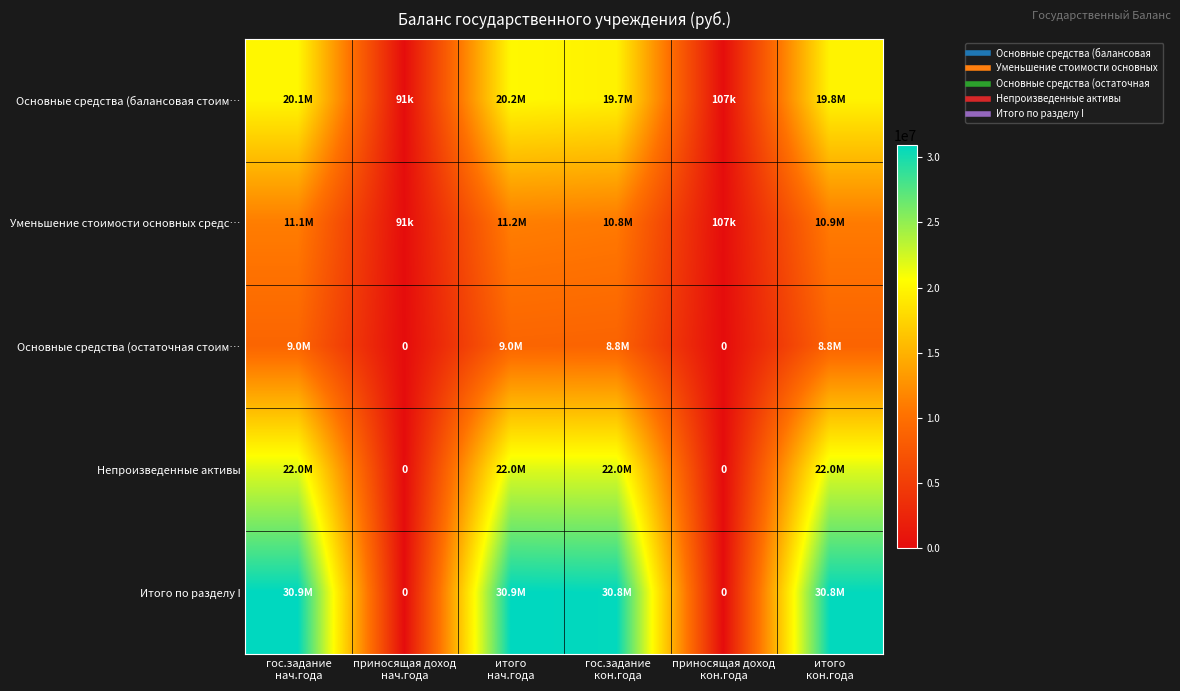

Is the value of Итого по разделу I at приносящая доход кон.года greater than the value of Непроизведенные активы at приносящая доход кон.года?

No